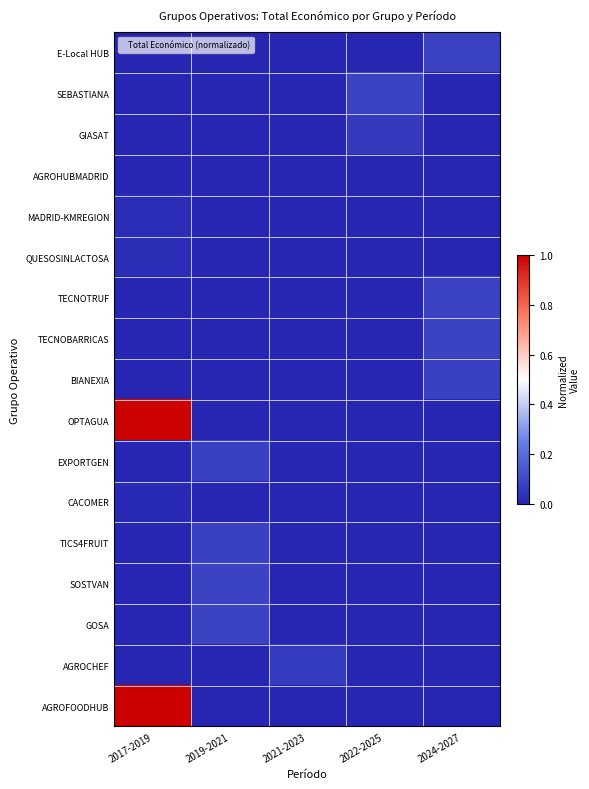

Reading left to right, what are all the values shown in this chart?

E-Local HUB: 2017-2019=0.0	2019-2021=0.0	2021-2023=0.0	2022-2025=0.0	2024-2027=0.1
SEBASTIANA: 2017-2019=0.0	2019-2021=0.0	2021-2023=0.0	2022-2025=0.1	2024-2027=0.0
GIASAT: 2017-2019=0.0	2019-2021=0.0	2021-2023=0.0	2022-2025=0.1	2024-2027=0.0
AGROHUBMADRID: 2017-2019=0.0	2019-2021=0.0	2021-2023=0.0	2022-2025=0.0	2024-2027=0.0
MADRID-KMREGION: 2017-2019=0.0	2019-2021=0.0	2021-2023=0.0	2022-2025=0.0	2024-2027=0.0
QUESOSINLACTOSA: 2017-2019=0.0	2019-2021=0.0	2021-2023=0.0	2022-2025=0.0	2024-2027=0.0
TECNOTRUF: 2017-2019=0.0	2019-2021=0.0	2021-2023=0.0	2022-2025=0.0	2024-2027=0.1
TECNOBARRICAS: 2017-2019=0.0	2019-2021=0.0	2021-2023=0.0	2022-2025=0.0	2024-2027=0.1
BIANEXIA: 2017-2019=0.0	2019-2021=0.0	2021-2023=0.0	2022-2025=0.0	2024-2027=0.1
OPTAGUA: 2017-2019=1.0	2019-2021=0.0	2021-2023=0.0	2022-2025=0.0	2024-2027=0.0
EXPORTGEN: 2017-2019=0.0	2019-2021=0.1	2021-2023=0.0	2022-2025=0.0	2024-2027=0.0
CACOMER: 2017-2019=0.0	2019-2021=0.0	2021-2023=0.0	2022-2025=0.0	2024-2027=0.0
TICS4FRUIT: 2017-2019=0.0	2019-2021=0.1	2021-2023=0.0	2022-2025=0.0	2024-2027=0.0
SOSTVAN: 2017-2019=0.0	2019-2021=0.1	2021-2023=0.0	2022-2025=0.0	2024-2027=0.0
GOSA: 2017-2019=0.0	2019-2021=0.1	2021-2023=0.0	2022-2025=0.0	2024-2027=0.0
AGROCHEF: 2017-2019=0.0	2019-2021=0.0	2021-2023=0.1	2022-2025=0.0	2024-2027=0.0
AGROFOODHUB: 2017-2019=1.0	2019-2021=0.0	2021-2023=0.0	2022-2025=0.0	2024-2027=0.0